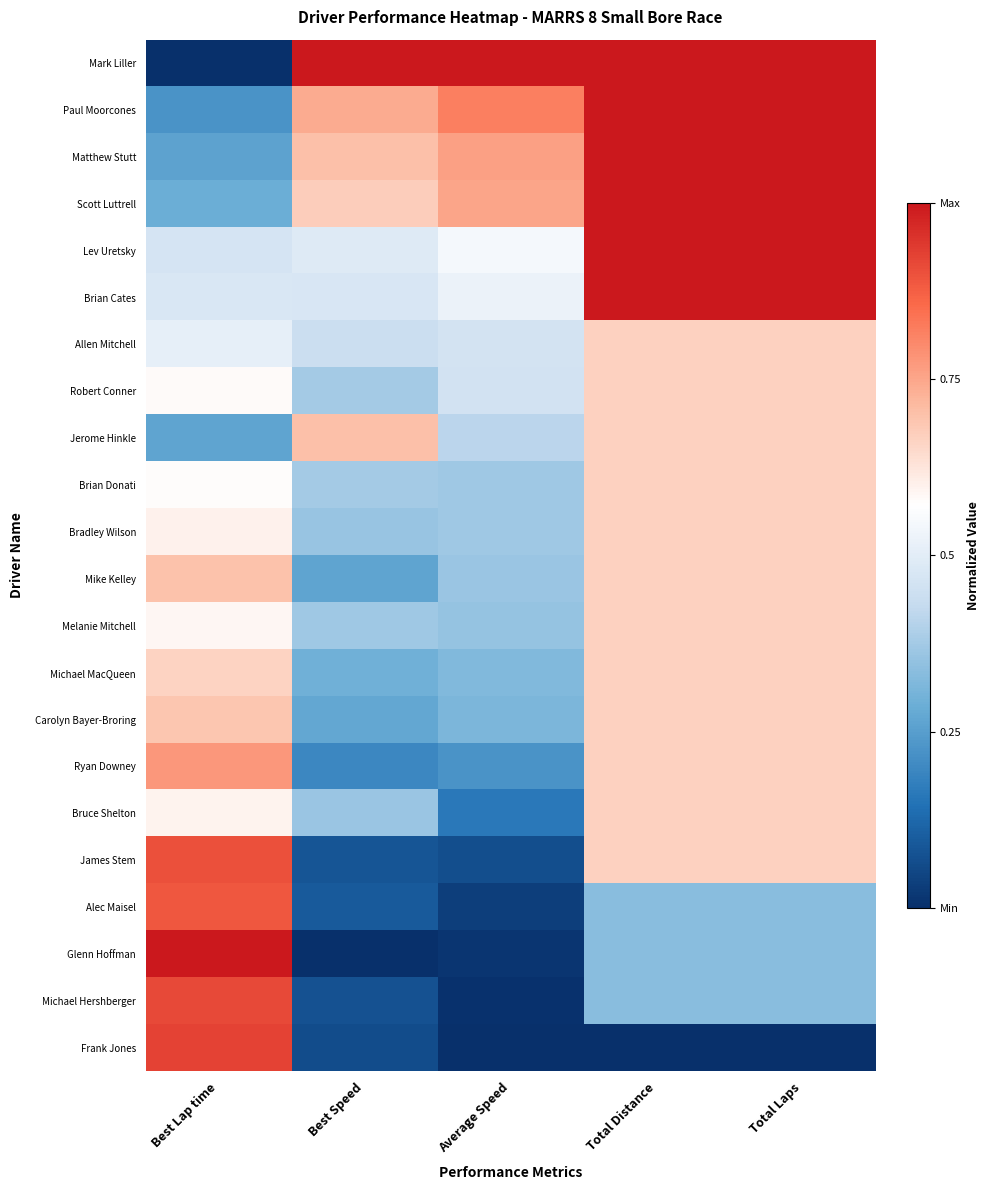

What is the total value across all series at Total Laps?

15.0